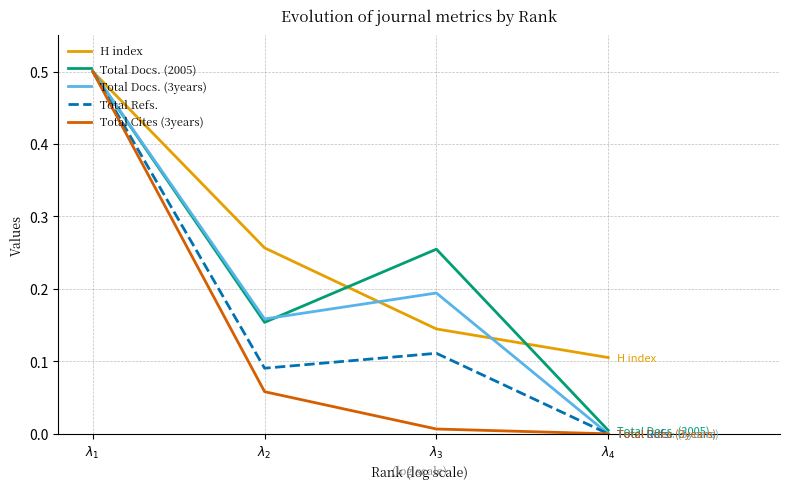

Which category has the highest value in the Total Cites (3years) series?

$\lambda_1$